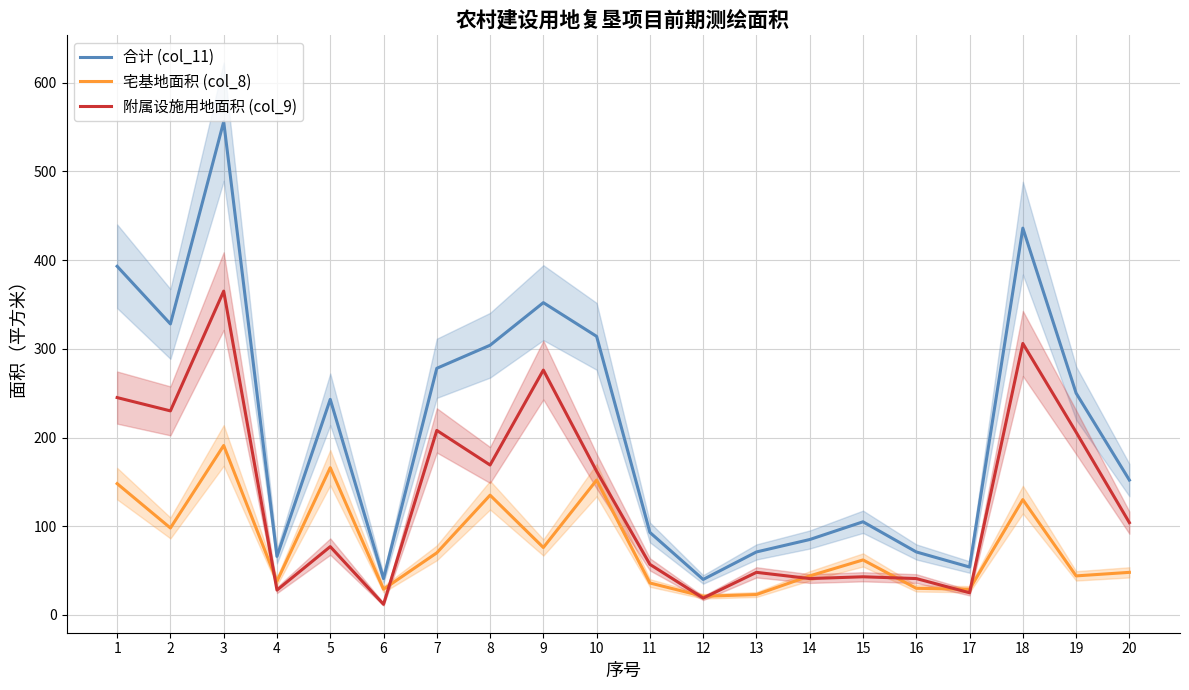

Is this an area chart (filled region under the line)?

No